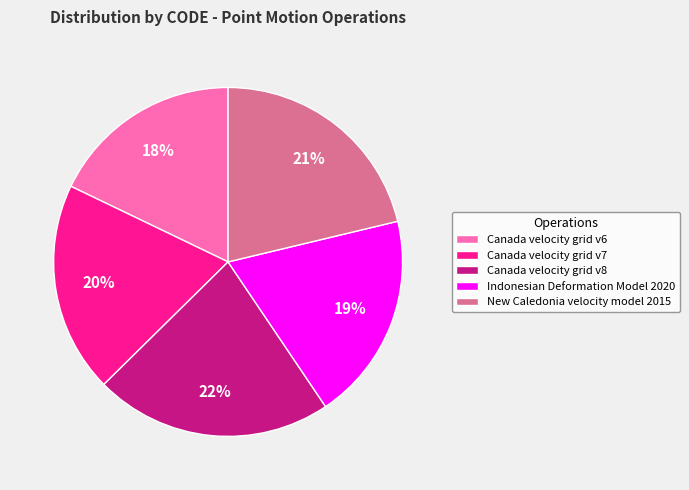

To the nearest percent, what is the difference between the Indonesian Deformation Model 2020 and Canada velocity grid v8 slice percentages?

3%